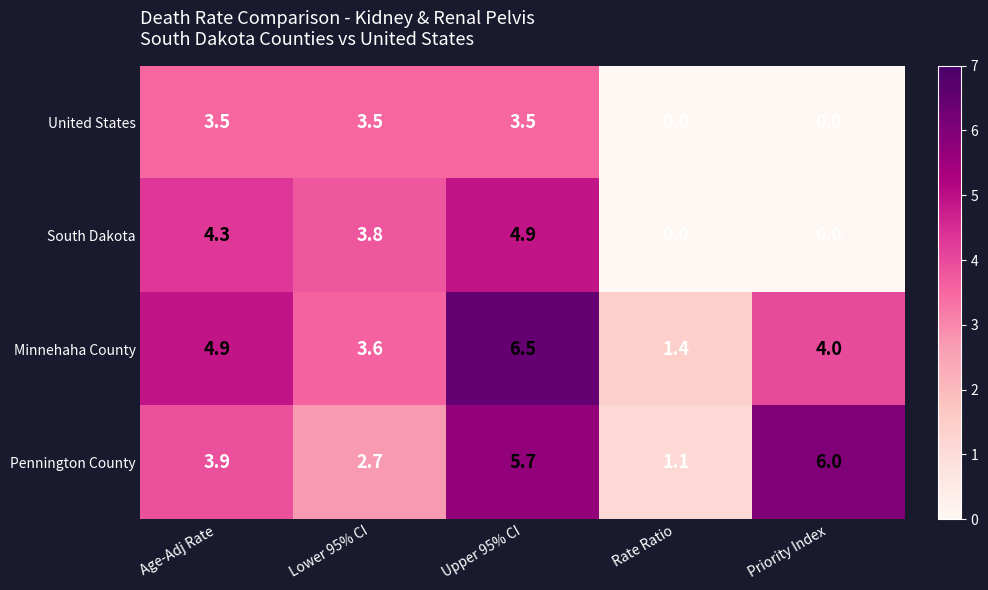

At how many categories does at least one series exceed 1?

5